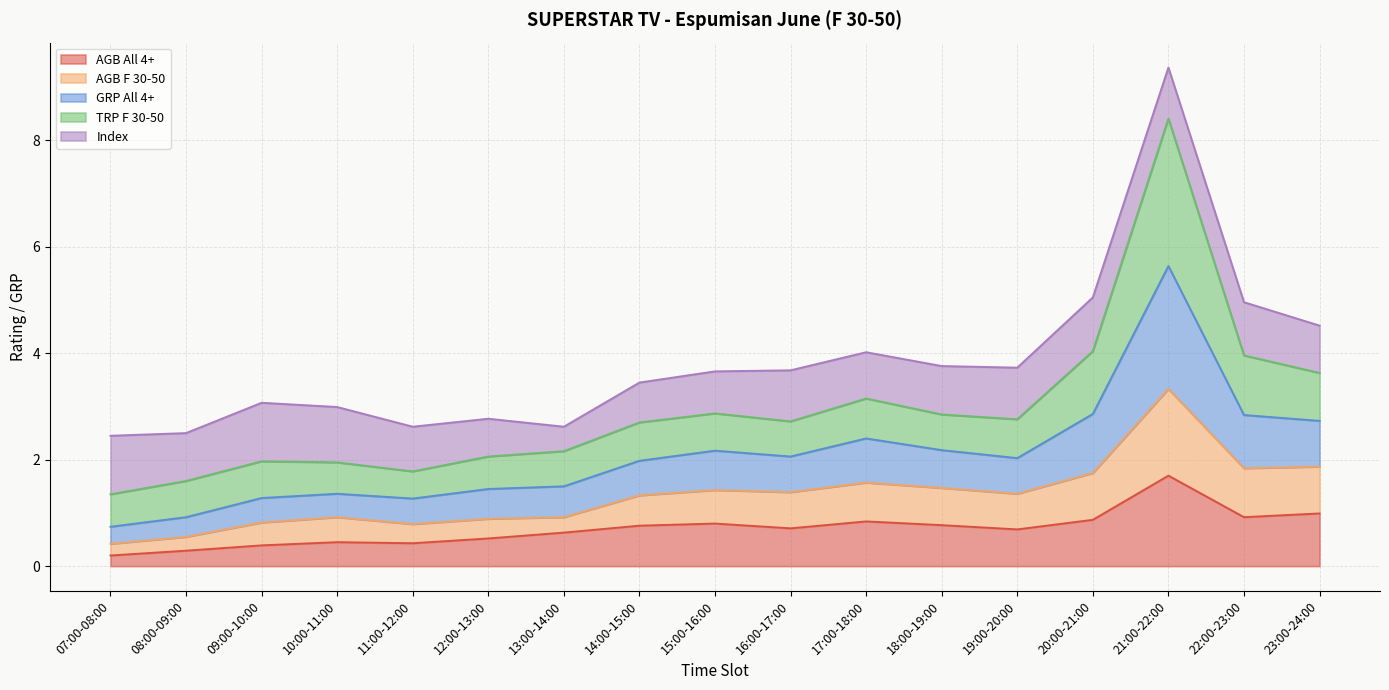

How many data points does each series have?

17